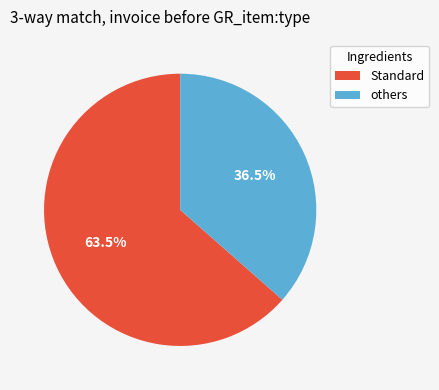

Does Standard represent more than half of the total?

Yes